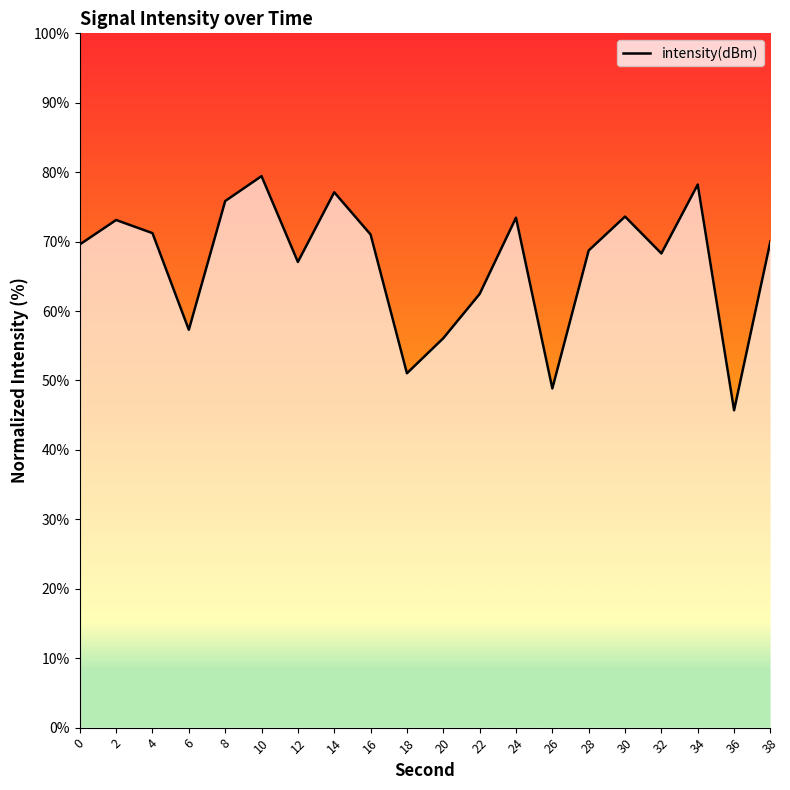

The chart shows a value of 24.9 at 0. True or false?

False